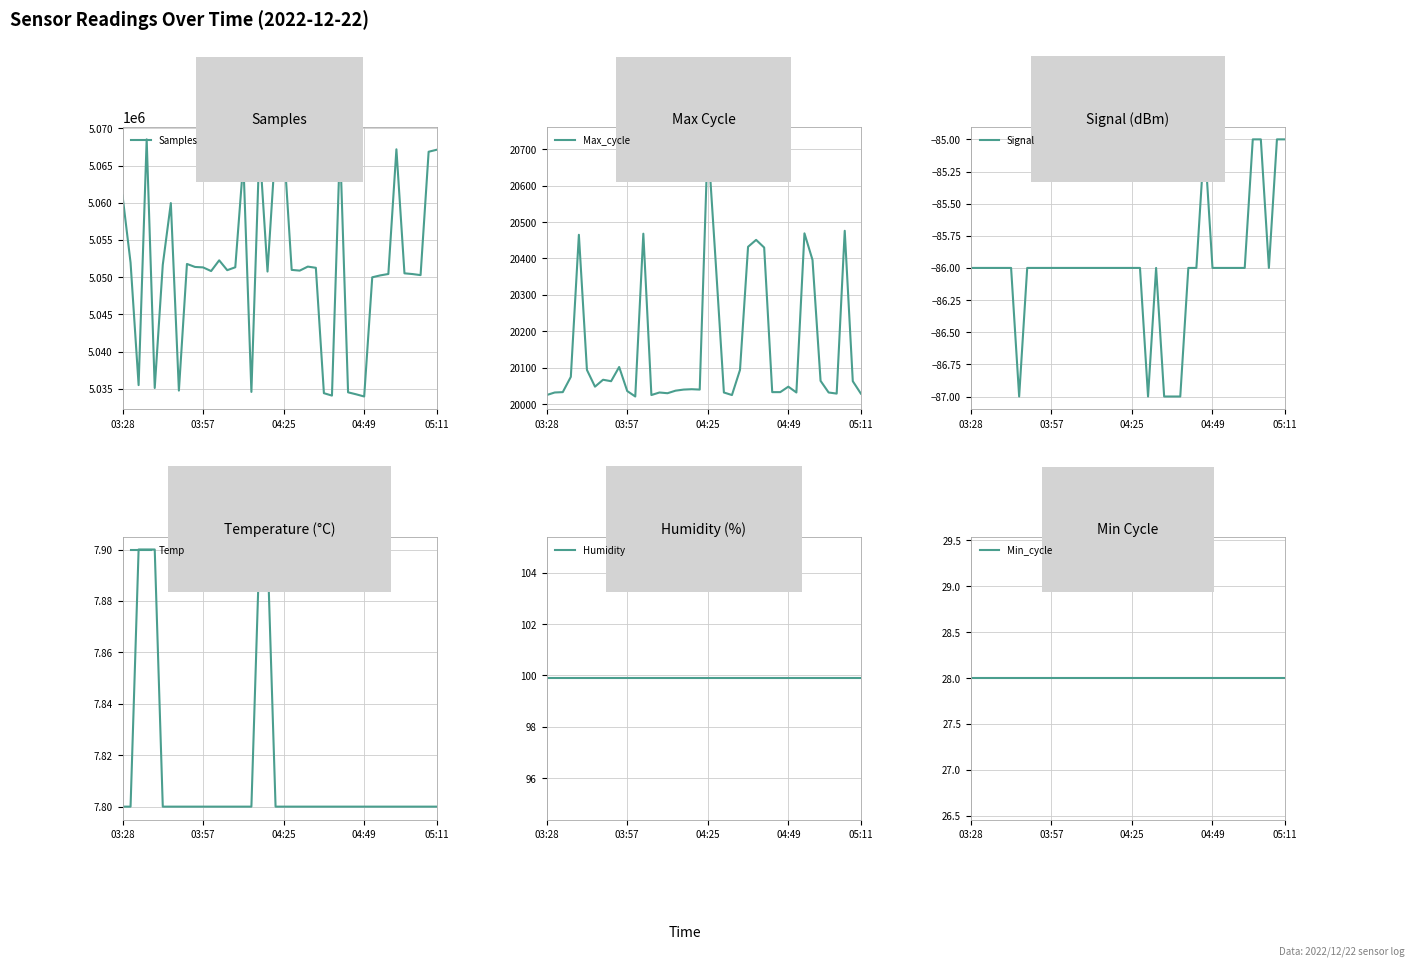

Which series has the largest range (max minus min)?

Samples